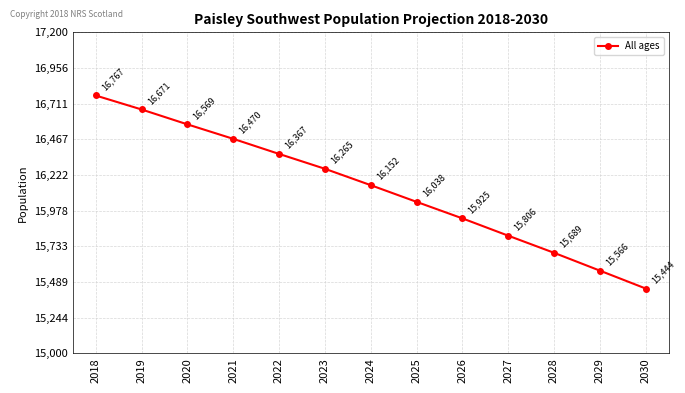

Which has a higher value, 2019 or 2021?

2019